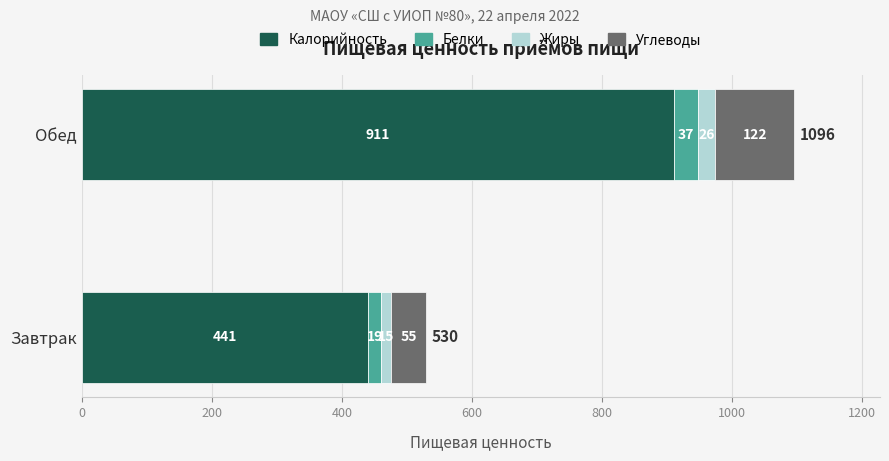

True or false: Калорийность has a value of 911 at Обед.

True